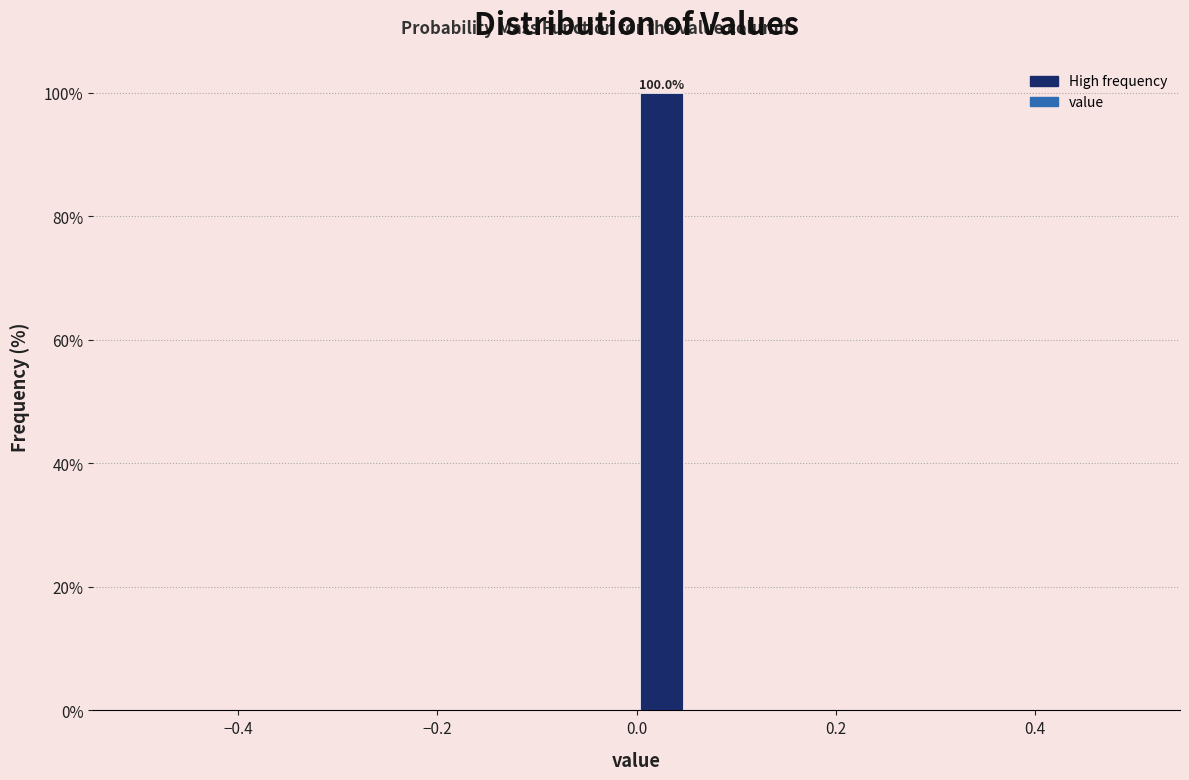

Read against the x-axis, roughly where is the centre of the tallest bar?

0.02